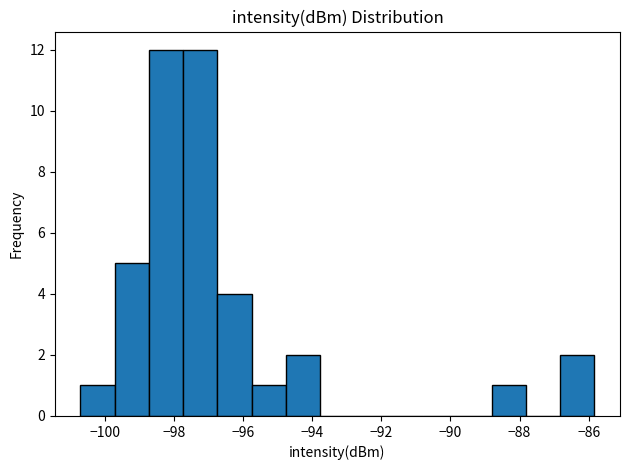

What is the height of the bar covering -94.8 to -93.8 on the x-axis? Neither the bar edges nor the heights are printed on the chart, so give them approximately, as read against the axes.

2